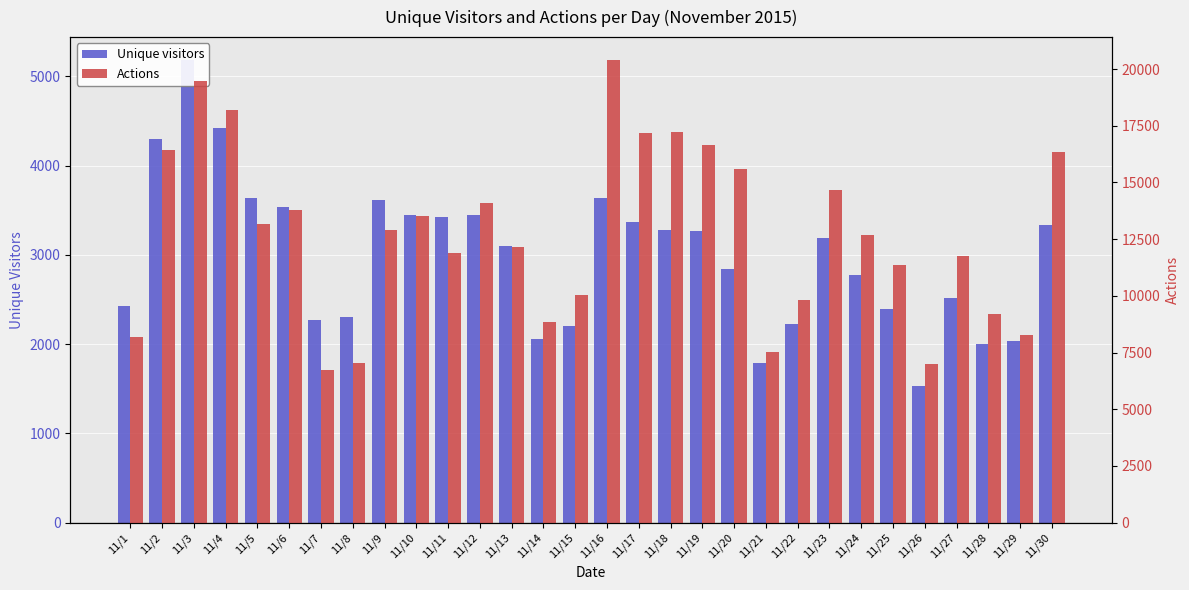

At which category is the sum across all series the highest?

11/3